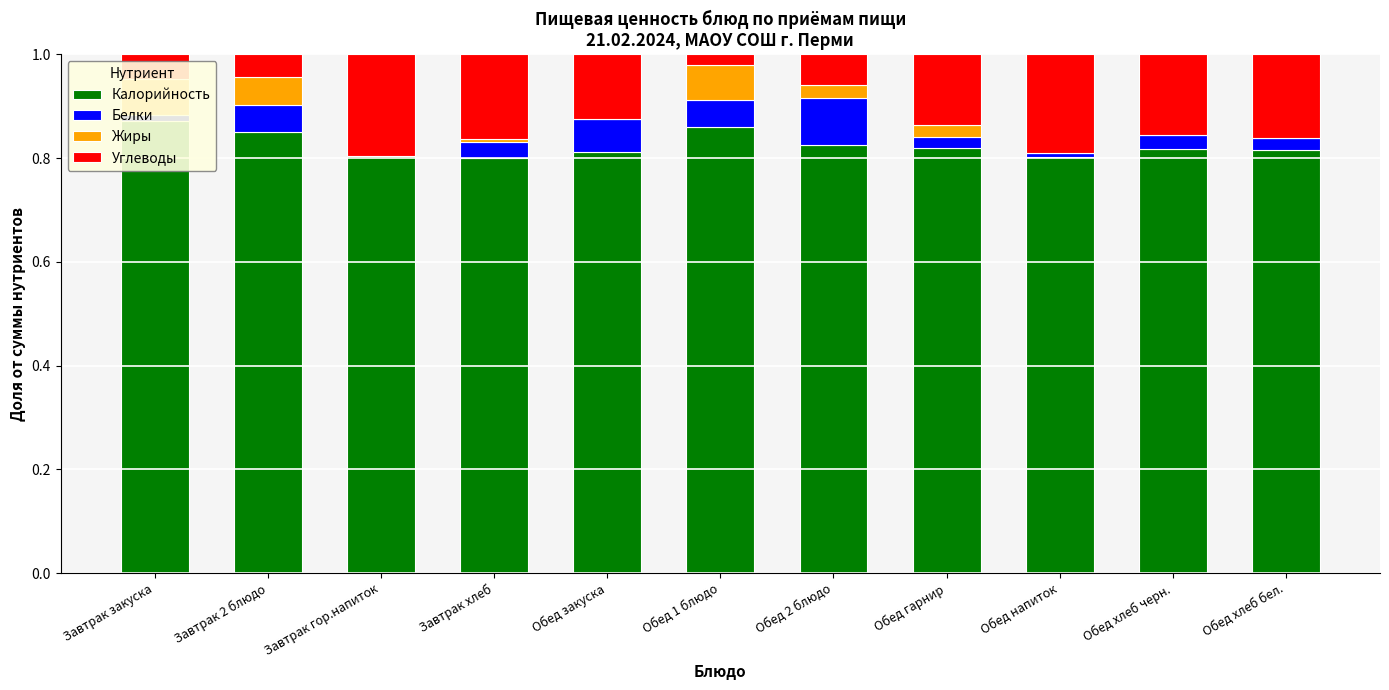

Which series has the largest total across all categories?

Калорийность